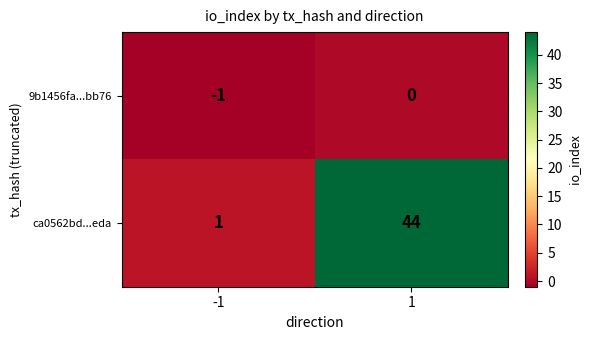

What is the maximum value shown in the chart?

44